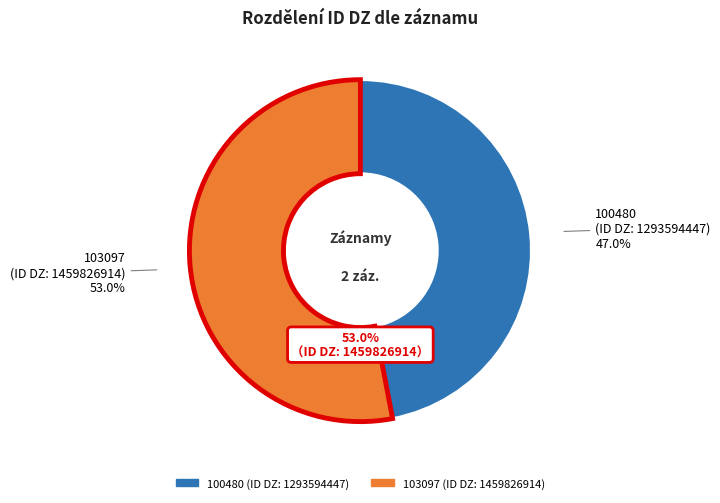

True or false: Počet stížností § 16a accounts for 0% of the total.

True